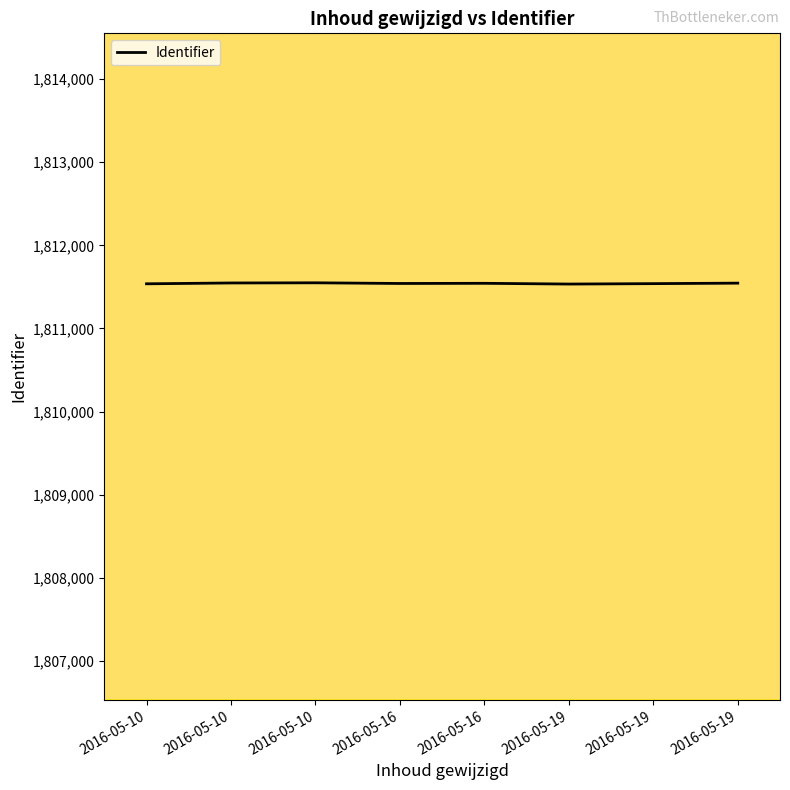

What is the value of the 4th point from the left?

1811541